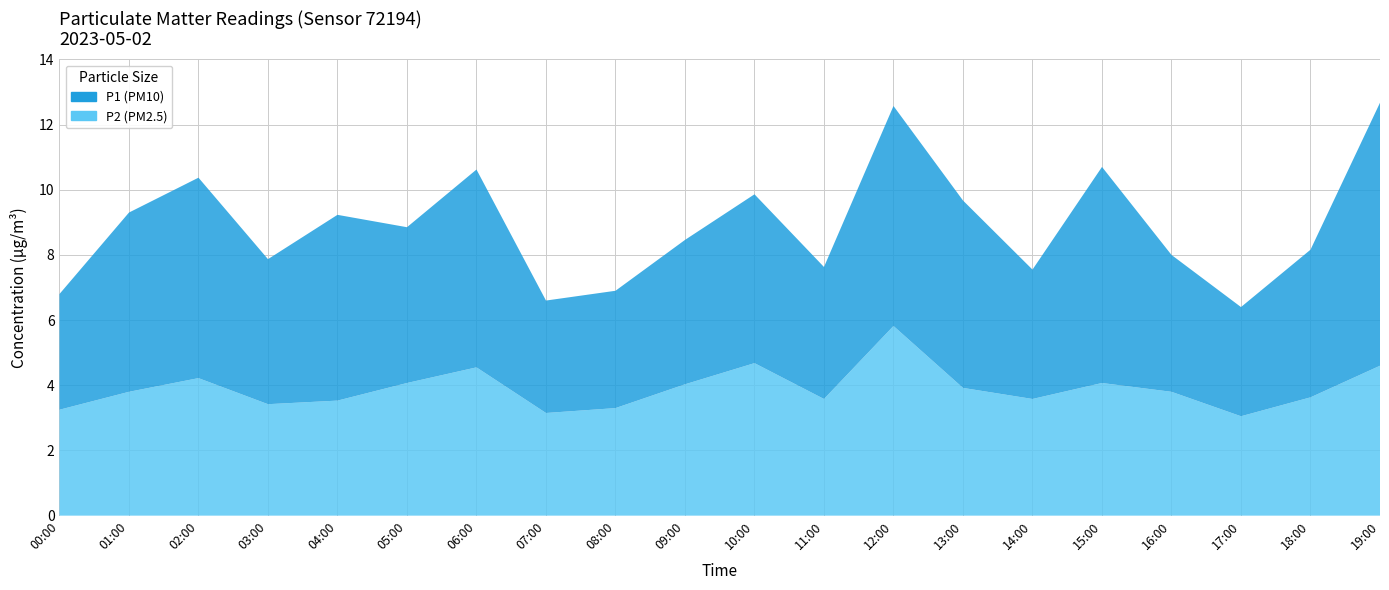

Reading left to right, what are all the values shown in this chart?

P1: 00:00=3.5	01:00=5.5	02:00=6.2	03:00=4.5	04:00=5.7	05:00=4.8	06:00=6.1	07:00=3.5	08:00=3.6	09:00=4.4	10:00=5.2	11:00=4.0	12:00=6.8	13:00=5.8	14:00=4.0	15:00=6.6	16:00=4.2	17:00=3.4	18:00=4.5	19:00=8.1
P2: 00:00=3.2	01:00=3.8	02:00=4.2	03:00=3.4	04:00=3.5	05:00=4.1	06:00=4.5	07:00=3.1	08:00=3.3	09:00=4.0	10:00=4.7	11:00=3.6	12:00=5.8	13:00=3.9	14:00=3.6	15:00=4.1	16:00=3.8	17:00=3.0	18:00=3.6	19:00=4.6